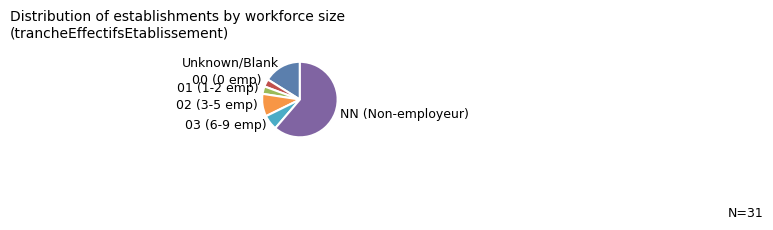

Which slice is the largest?

NN (Non-employeur)